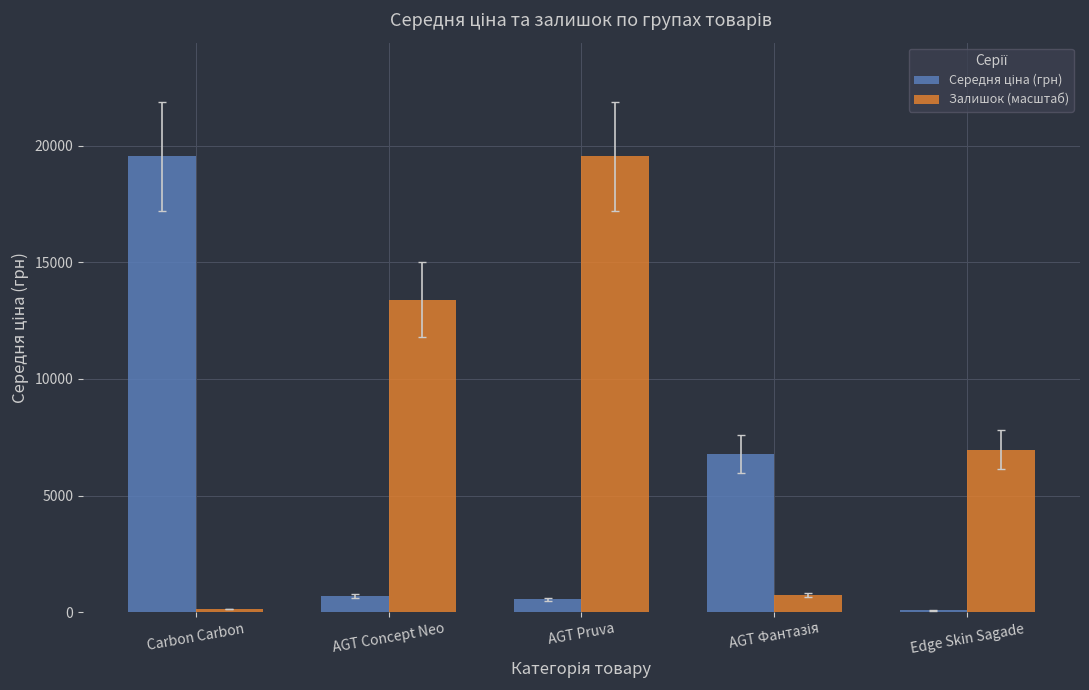

How many groups of bars are there?

5